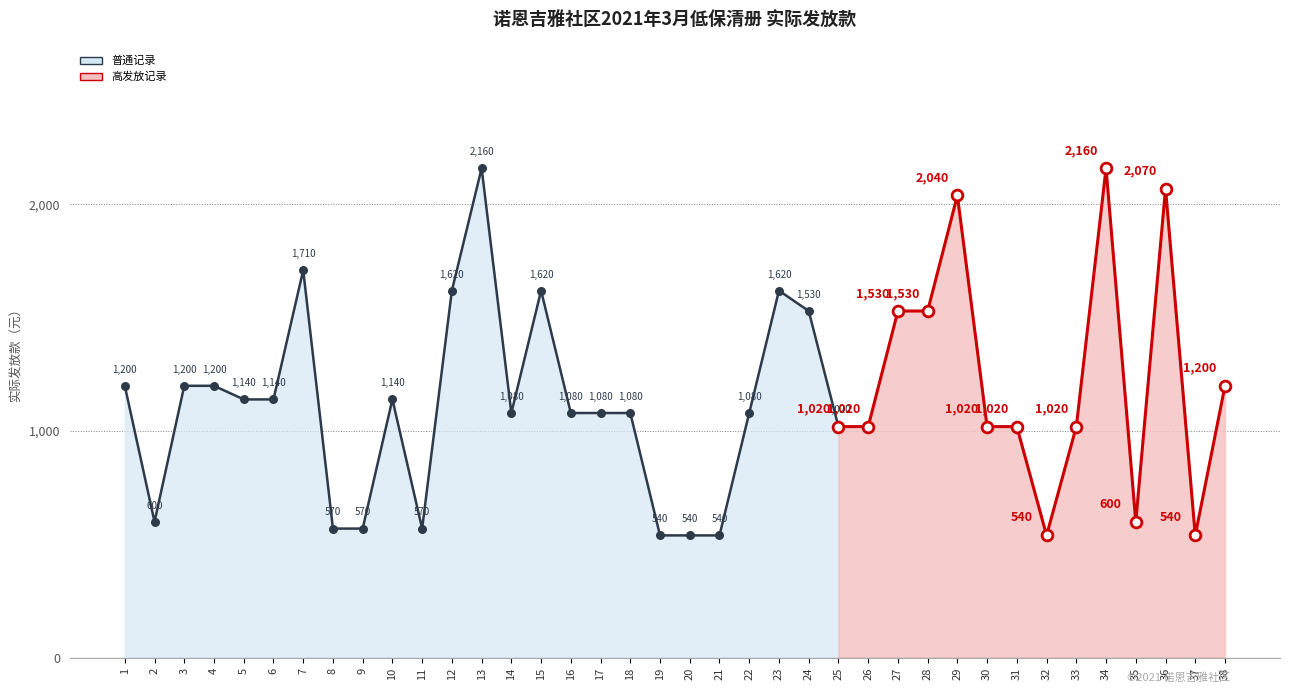

What is the change in value from 4 to 8?

-630